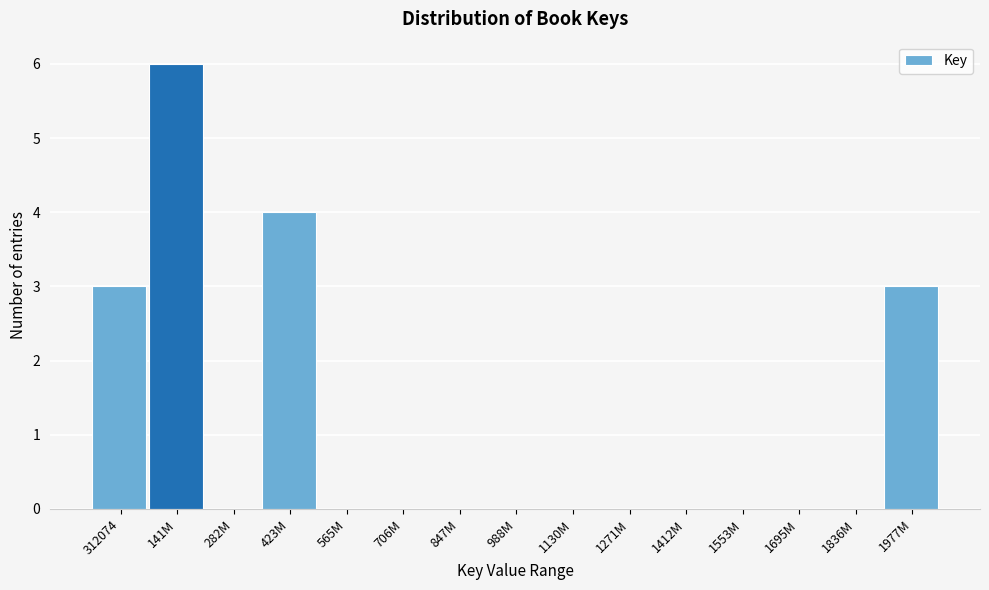

Reading left to right, transcribe all the data shown in this chart.

312074=3	141M=6	282M=0	423M=4	565M=0	706M=0	847M=0	988M=0	1130M=0	1271M=0	1412M=0	1553M=0	1695M=0	1836M=0	1977M=3